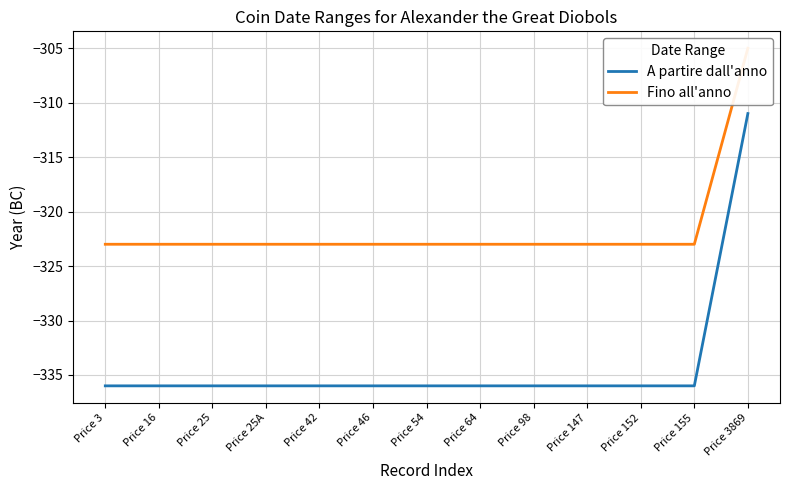

Which has a higher value, Price 152 or Price 42?

Price 152